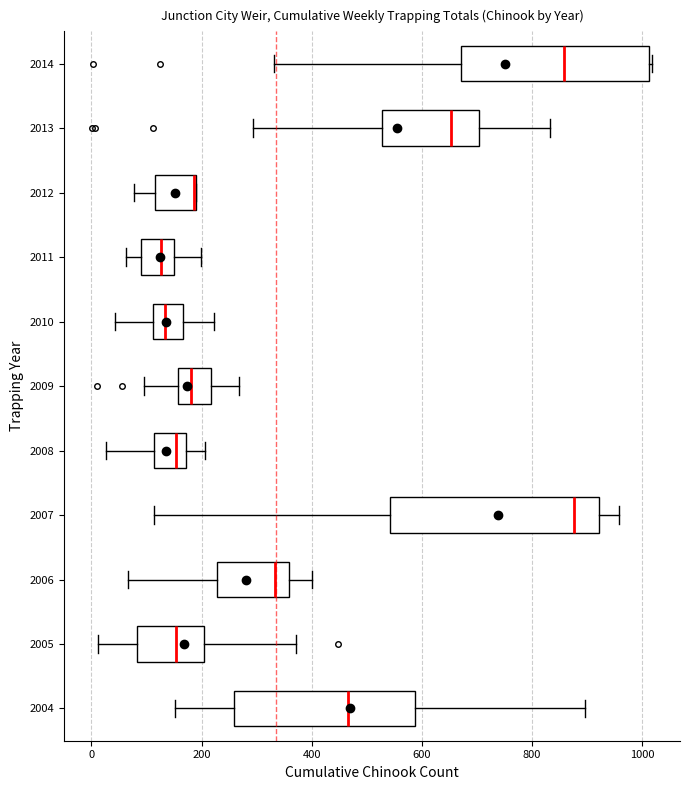

Reading bottom to top, transcribe this box plot: for each box, give where its median line is, the range the box spans, and where its two whiskers end, as read against the x-axis. The values are not printed on the chart, so give them approximately, as read against the axis.

2004: median 460, box 260 to 580, whiskers 160 to 900
2005: median 160, box 80 to 200, whiskers 20 to 380
2006: median 340, box 220 to 360, whiskers 60 to 400
2007: median 880, box 540 to 920, whiskers 120 to 960
2008: median 160, box 120 to 180, whiskers 20 to 200
2009: median 180, box 160 to 220, whiskers 100 to 260
2010: median 140, box 120 to 160, whiskers 40 to 220
2011: median 120, box 80 to 160, whiskers 60 to 200
2012: median 180 (drawn on the box's right edge), box 120 to 180, whiskers 80 to 180
2013: median 660, box 520 to 700, whiskers 300 to 840
2014: median 860, box 680 to 1020, whiskers 340 to 1020